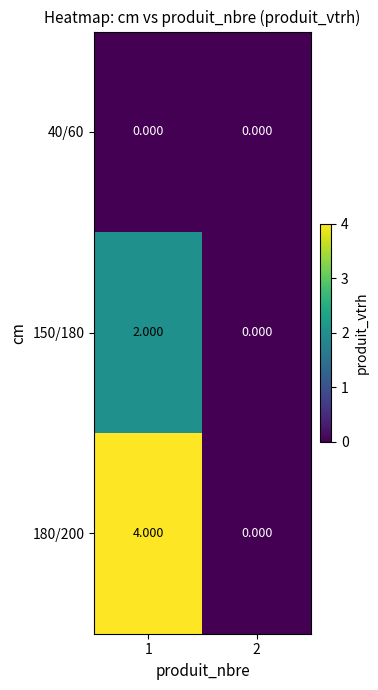

Is the value of 40/60 at 1 greater than the value of 180/200 at 1?

No